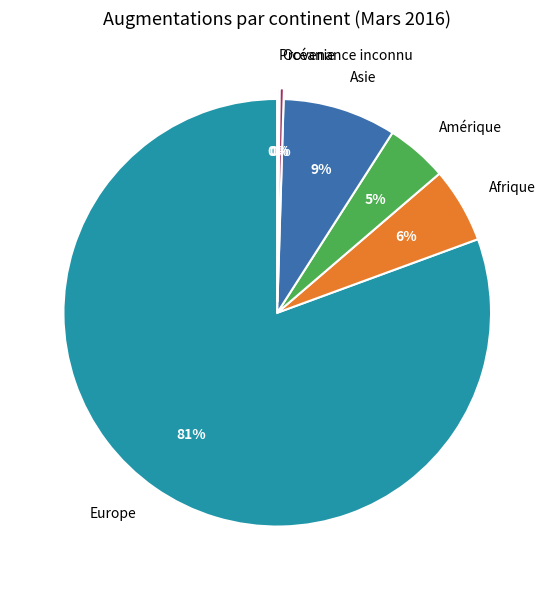

To the nearest percent, what portion does Afrique represent?

6%